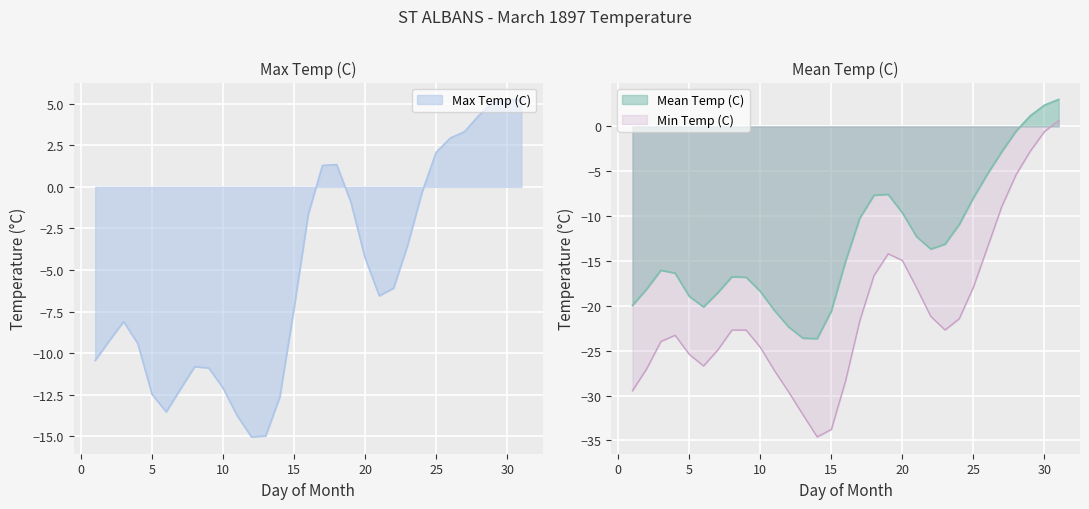

True or false: Max Temp (C) has a value of -7.1 at 5.

False